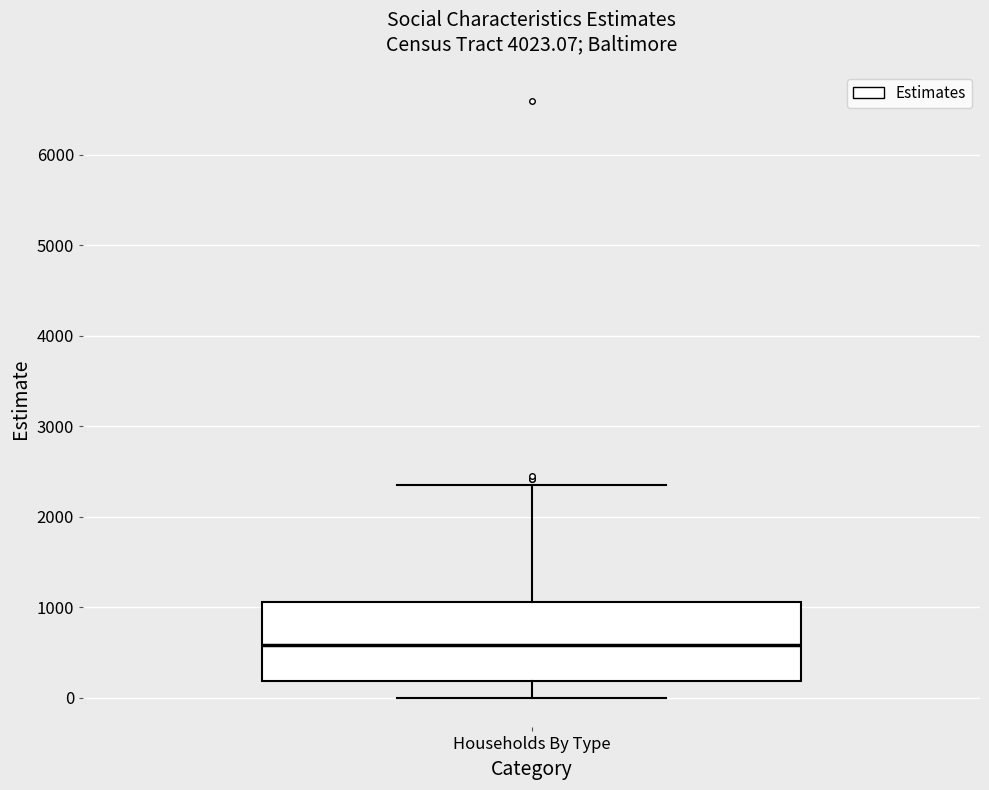

Where does the upper whisker of the box for Households By Type end on the y-axis? The values are not printed on the chart, so give them approximately, as read against the axis.

2300